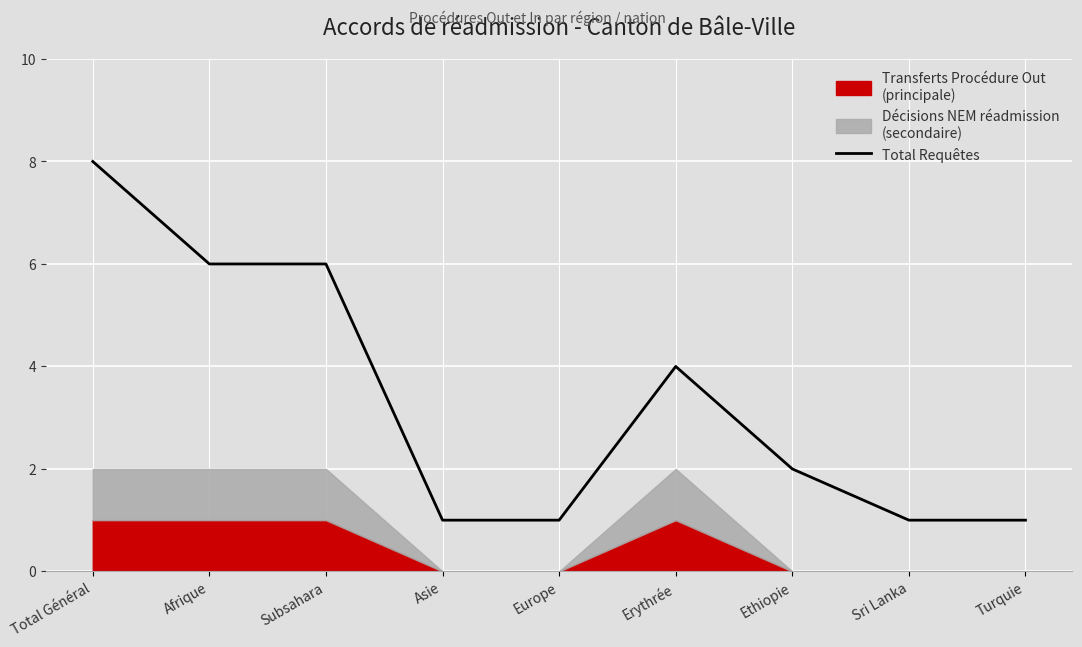

How many values are below 2?

4